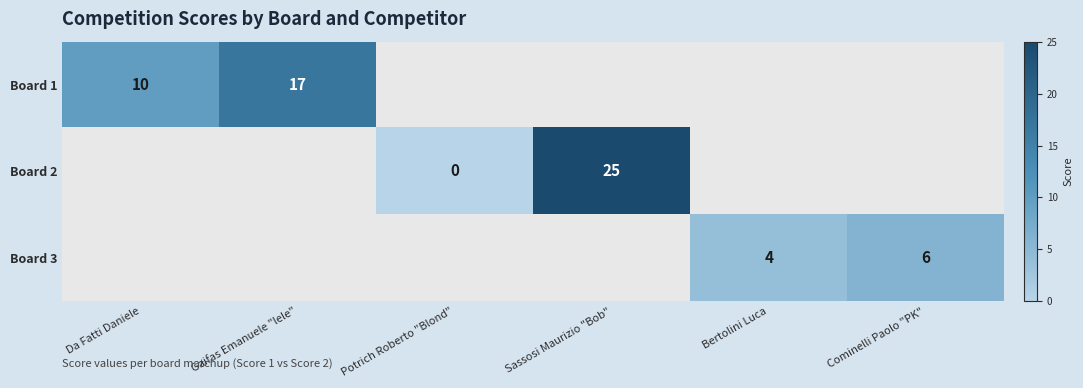

True or false: Board 3 has a value of 6 at Cominelli Paolo "PK".

True